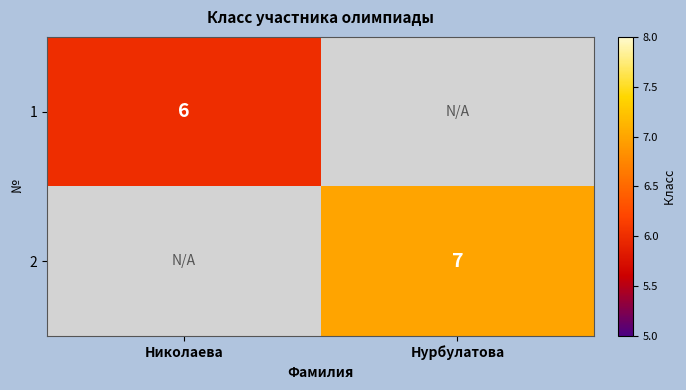

At how many categories does at least one series exceed 6?

1